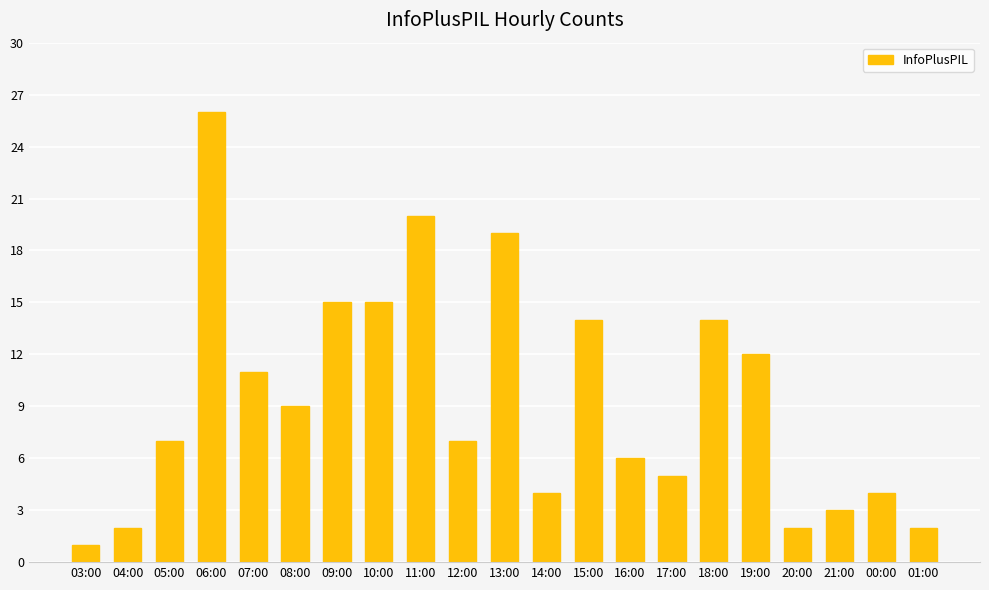

True or false: the data shows 4 at 13:00.

False